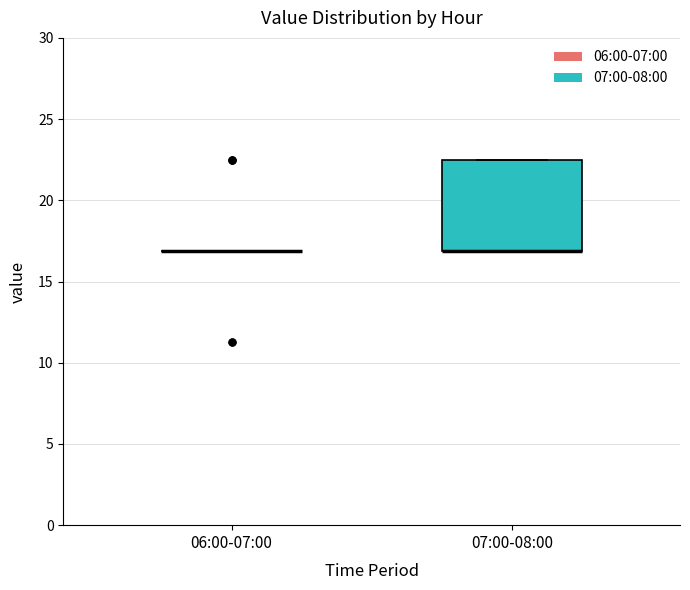

Comparing the boxes themselves (not the whiskers), which one is the tallest?

07:00-08:00